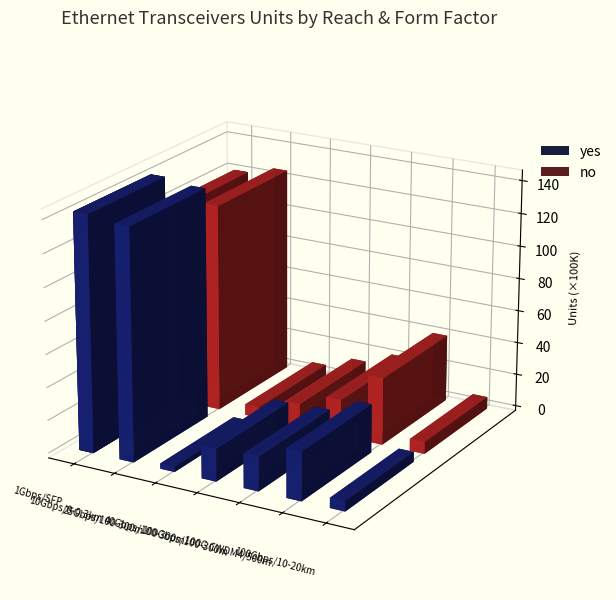

Reading left to right, what are all the values shown in this chart?

yes: All=14338976	All=14084264	SFP28=318978	QSFP+=1975810	All=2082911	All=2966292	All=610404
no: All=12104234	All=12626905	SFP28=662127	QSFP+=1412949	All=2208207	All=4092959	All=726058